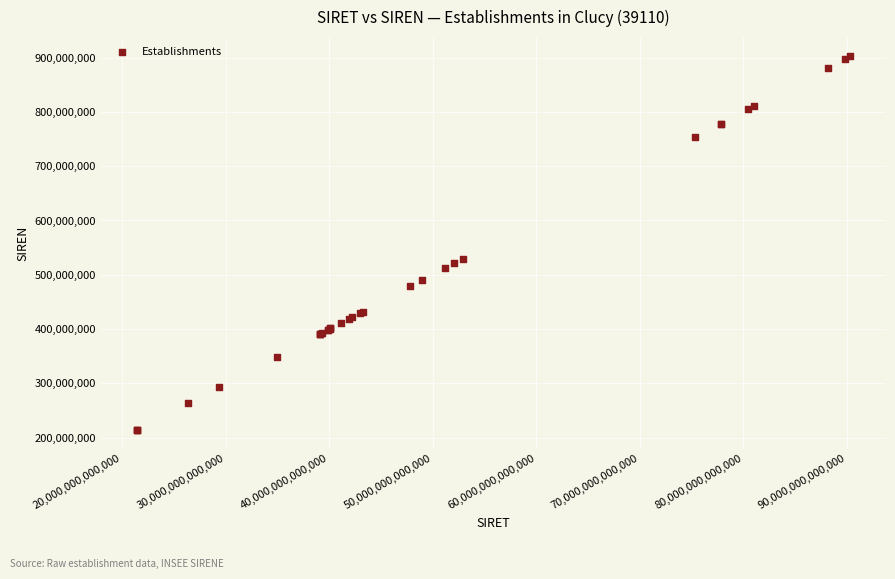

What Y value in the scatter plot is closest to 558733251?

529744401